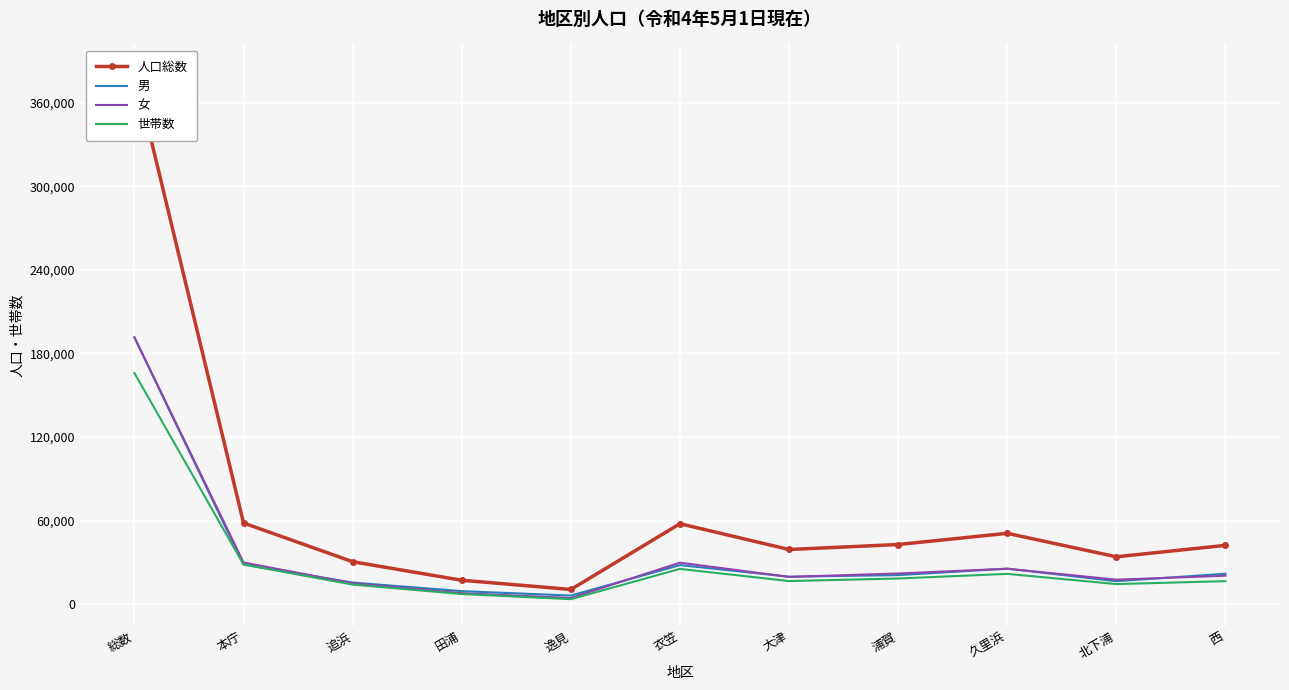

In 女, how many points are higher than both neighbors (excluding endpoints)?

2